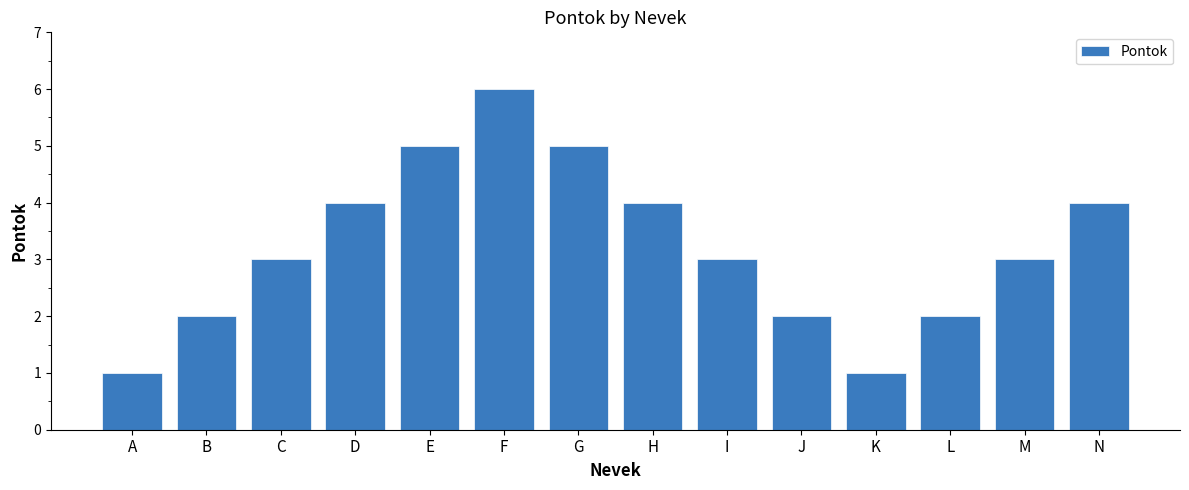

What is the value of the 11th bar from the left?

1